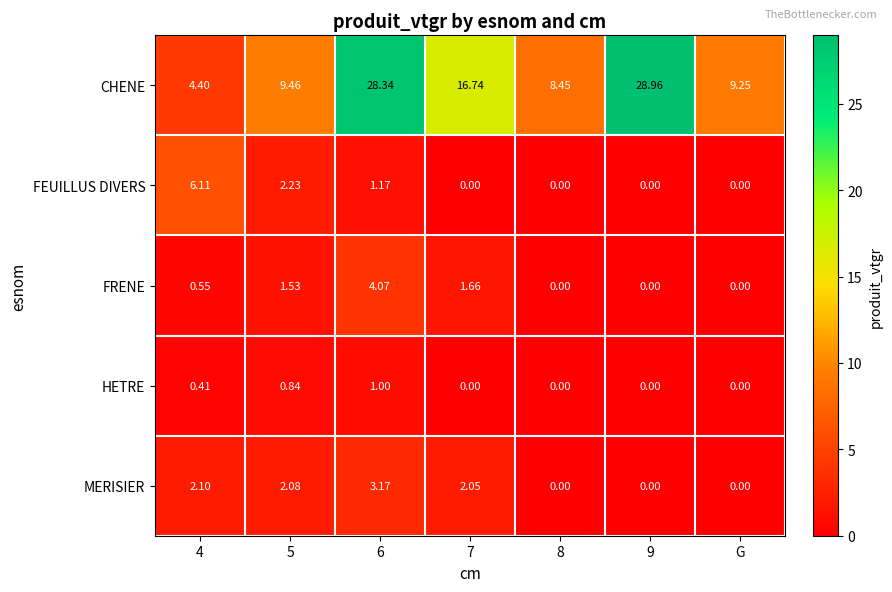

Is the value of FEUILLUS DIVERS at 5 greater than the value of FRENE at G?

Yes